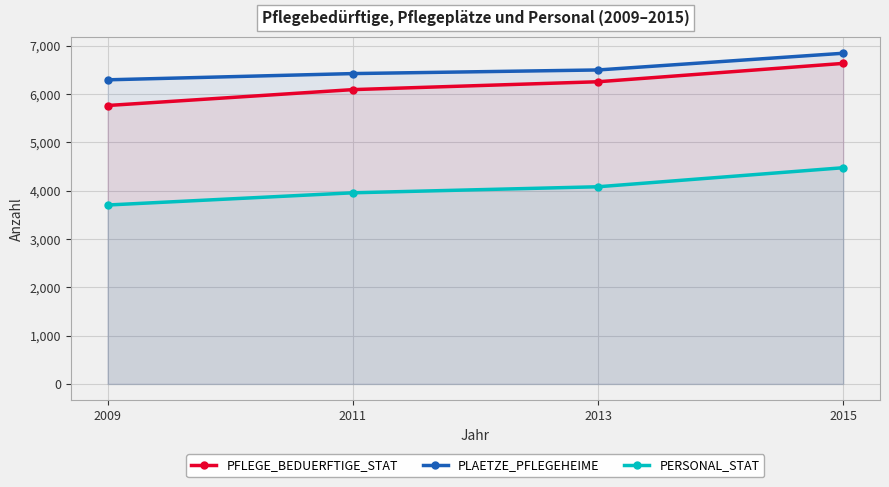

What is the minimum value for PFLEGE_BEDUERFTIGE_STAT?

5764